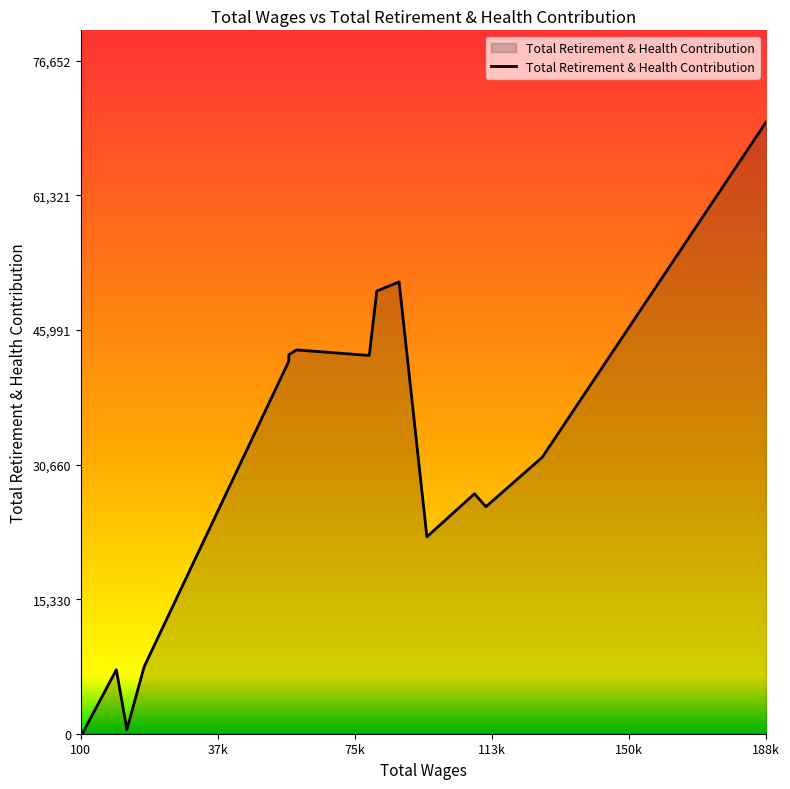

How many positive values are there?

20